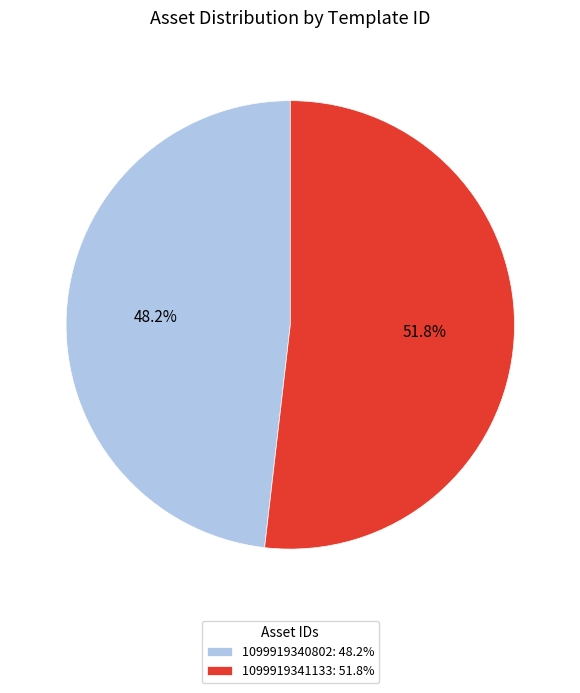

To the nearest percent, what is the difference between the largest and smallest slice percentages?

4%